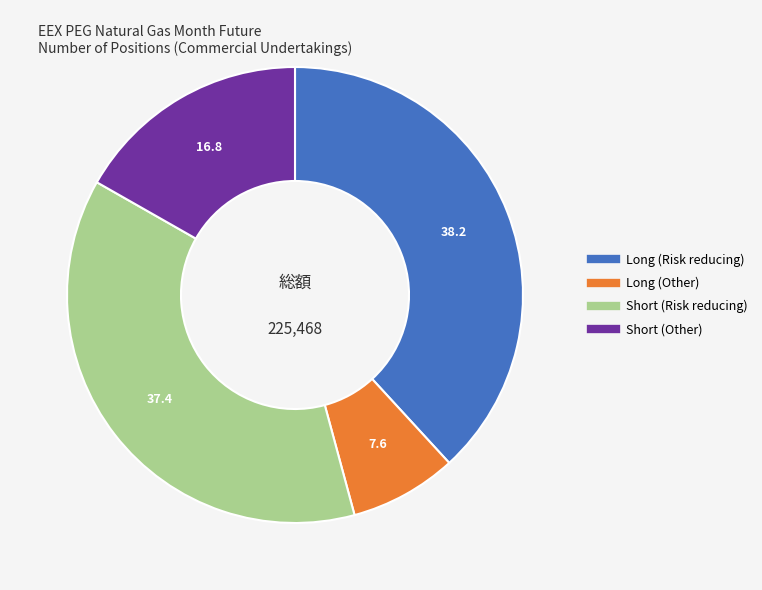

What is the ratio of the value at Long (Other) to the value at Short (Other)?

0.5